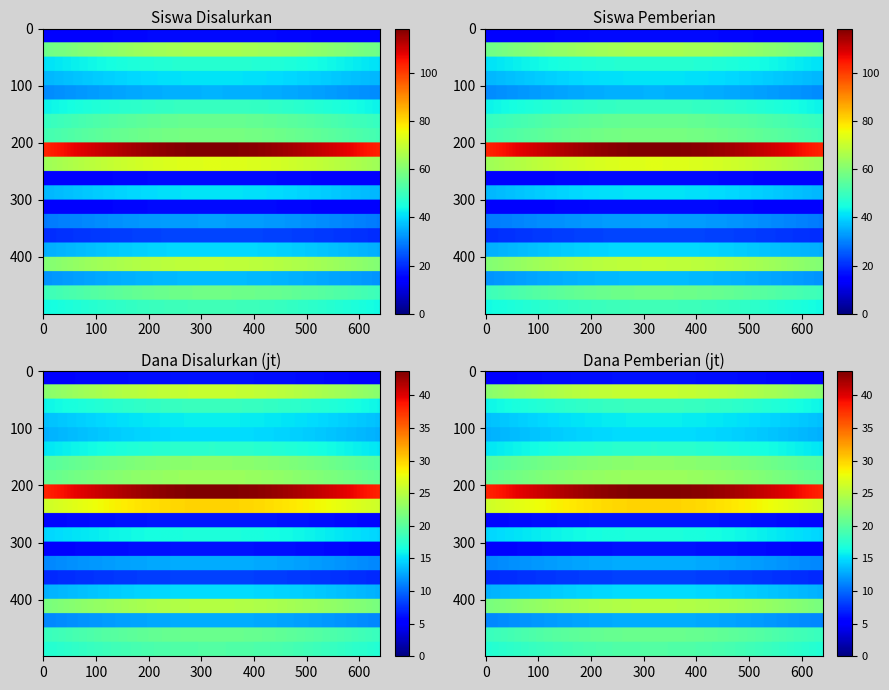

The Siswa Disalurkan series shows 55 at 8. True or false?

False